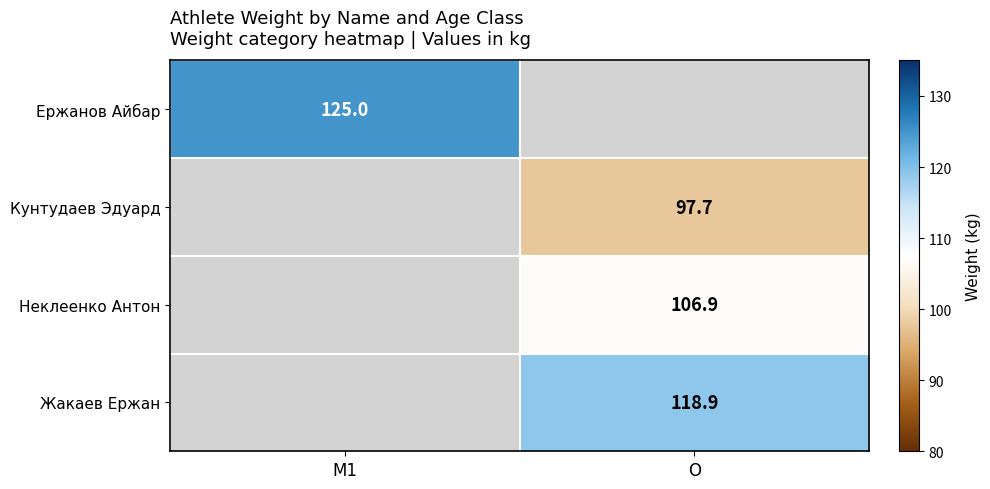

The value of Ержанов Айбар at M1 is 72.7. True or false?

False